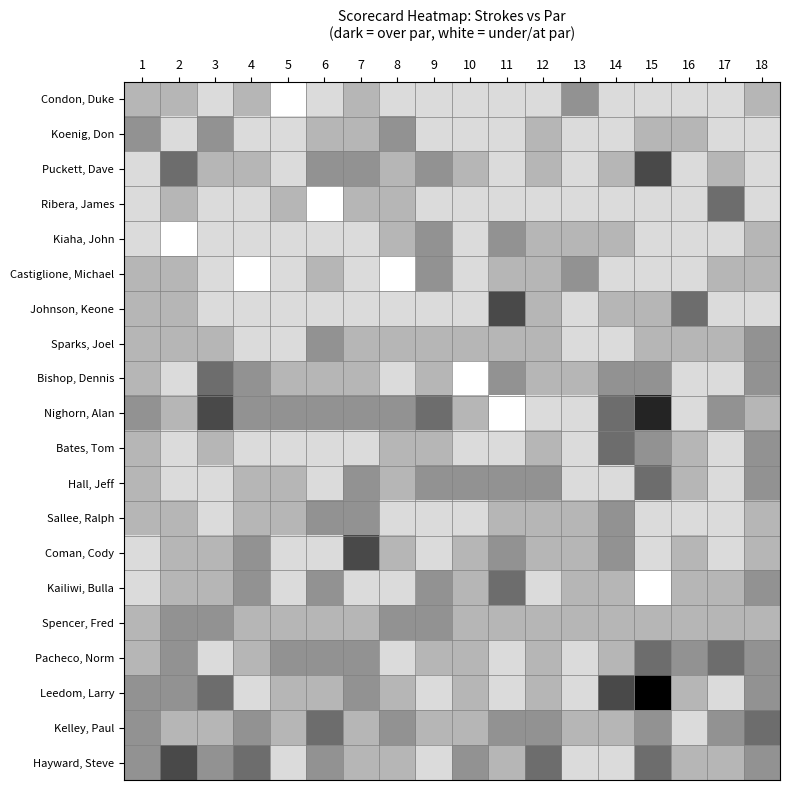

Rank the series by their maximum value, from highest to lowest.

Leedom, Larry, Nighorn, Alan, Puckett, Dave, Johnson, Keone, Coman, Cody, Hayward, Steve, Ribera, James, Bishop, Dennis, Bates, Tom, Hall, Jeff, Kailiwi, Bulla, Pacheco, Norm, Kelley, Paul, Condon, Duke, Koenig, Don, Kiaha, John, Castiglione, Michael, Sparks, Joel, Sallee, Ralph, Spencer, Fred